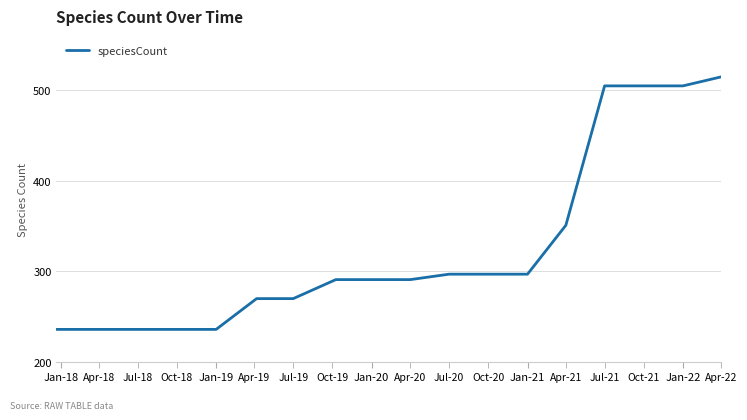

What is the maximum value shown in the chart?

515